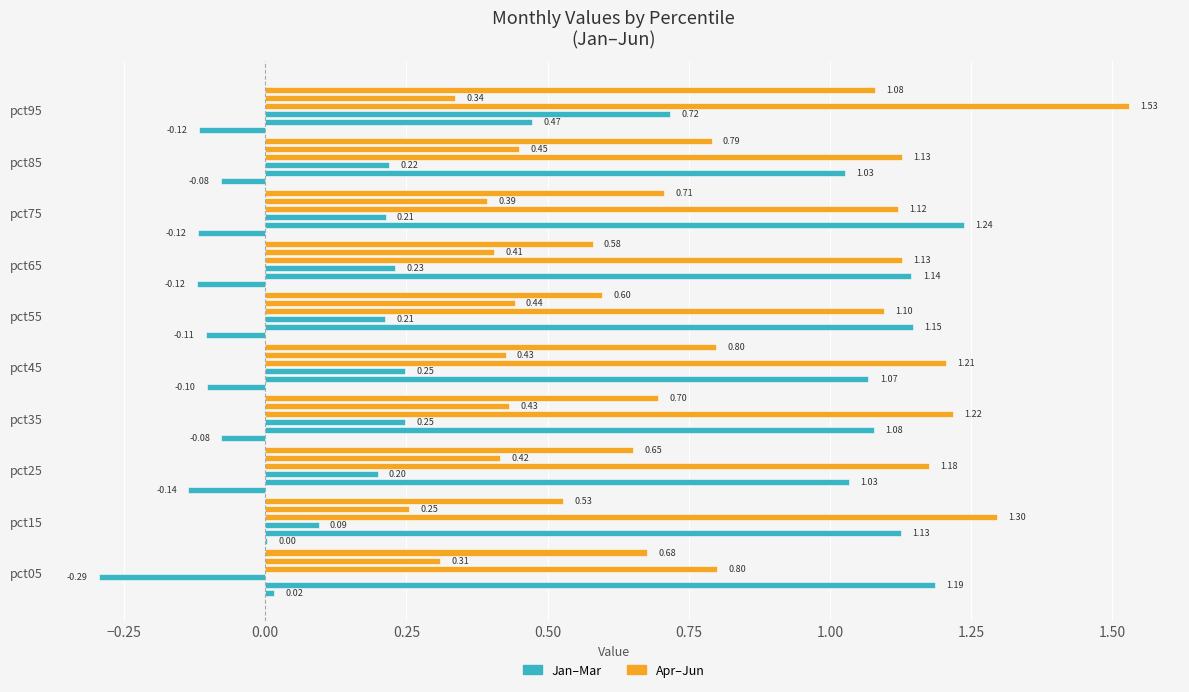

How many groups of bars are there?

10